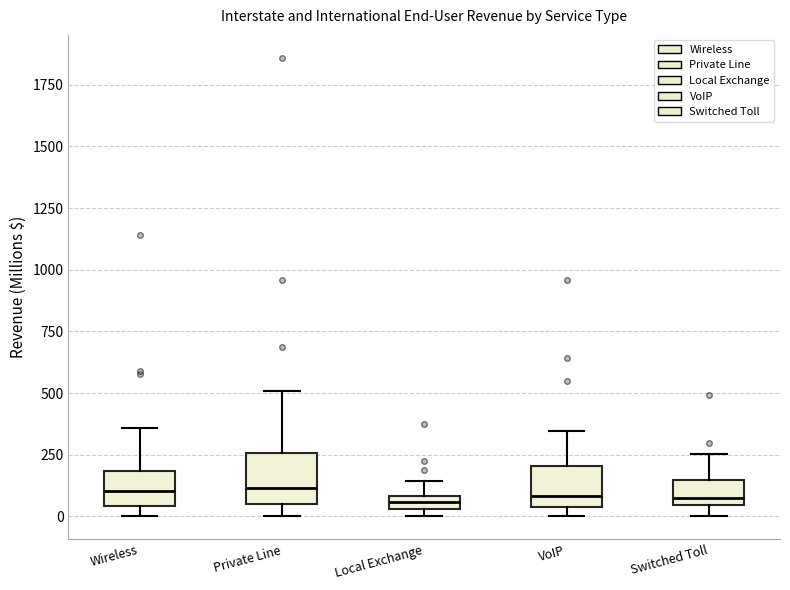

Where does the upper whisker of the box for Local Exchange end on the y-axis? The values are not printed on the chart, so give them approximately, as read against the axis.

150